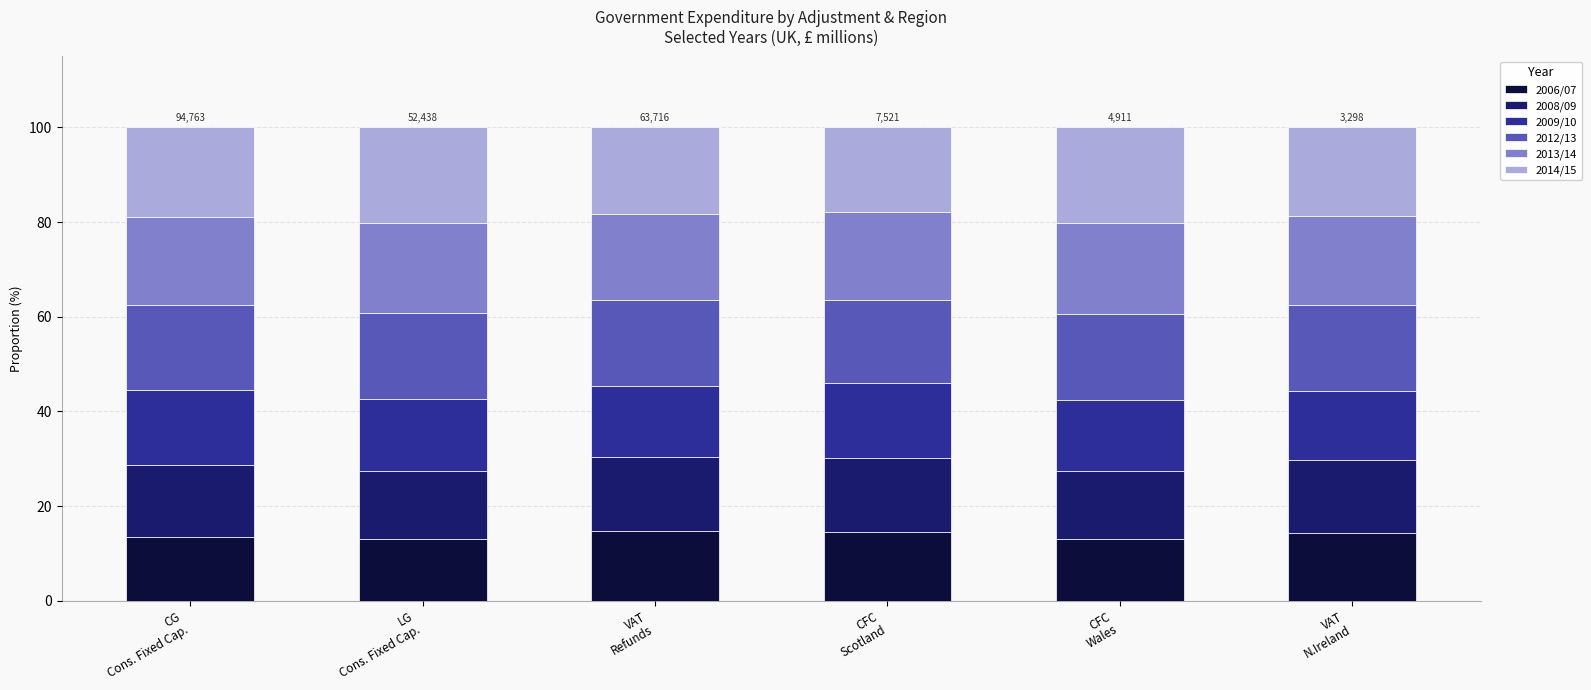

What is the maximum value for 2006/07?

14.6